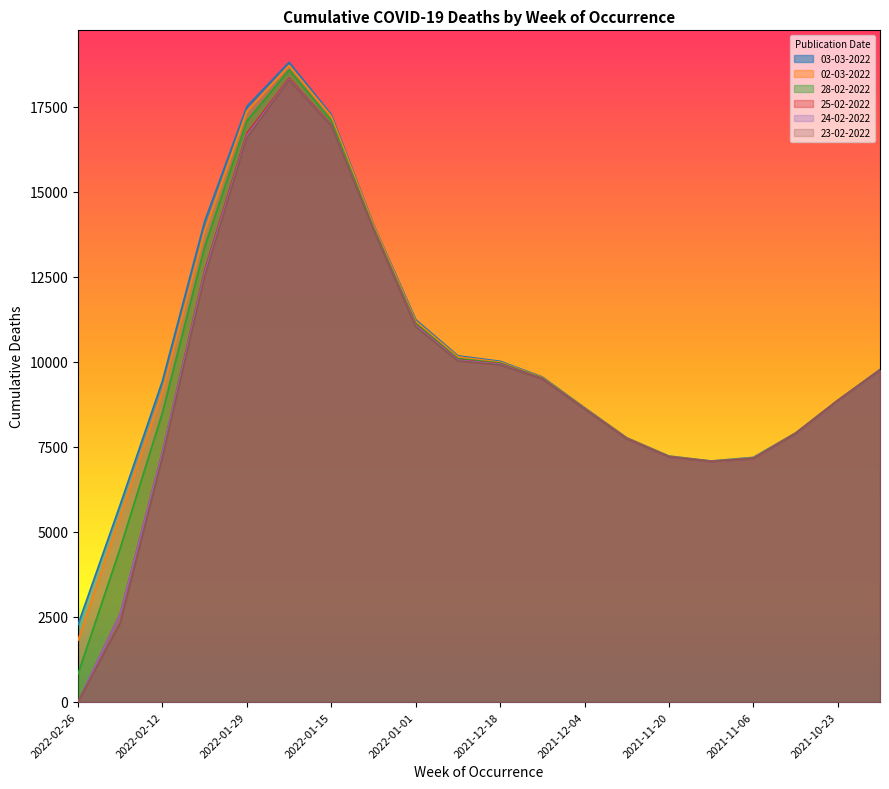

Where is the first local maximum for 23-02-2022?

2022-01-22